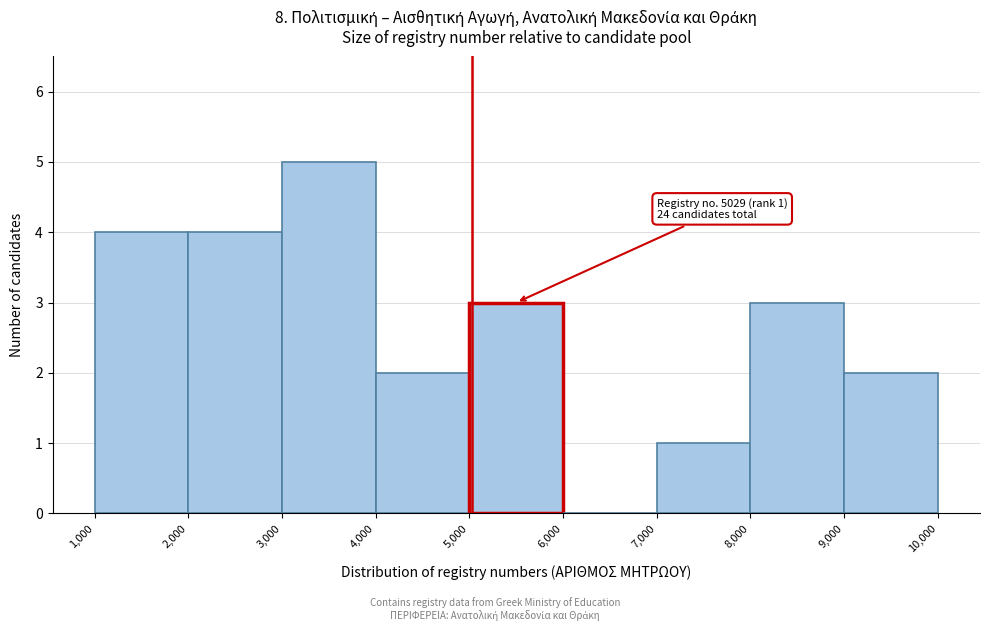

Which range on the x-axis has the tallest bar?

3,000 to 4,000